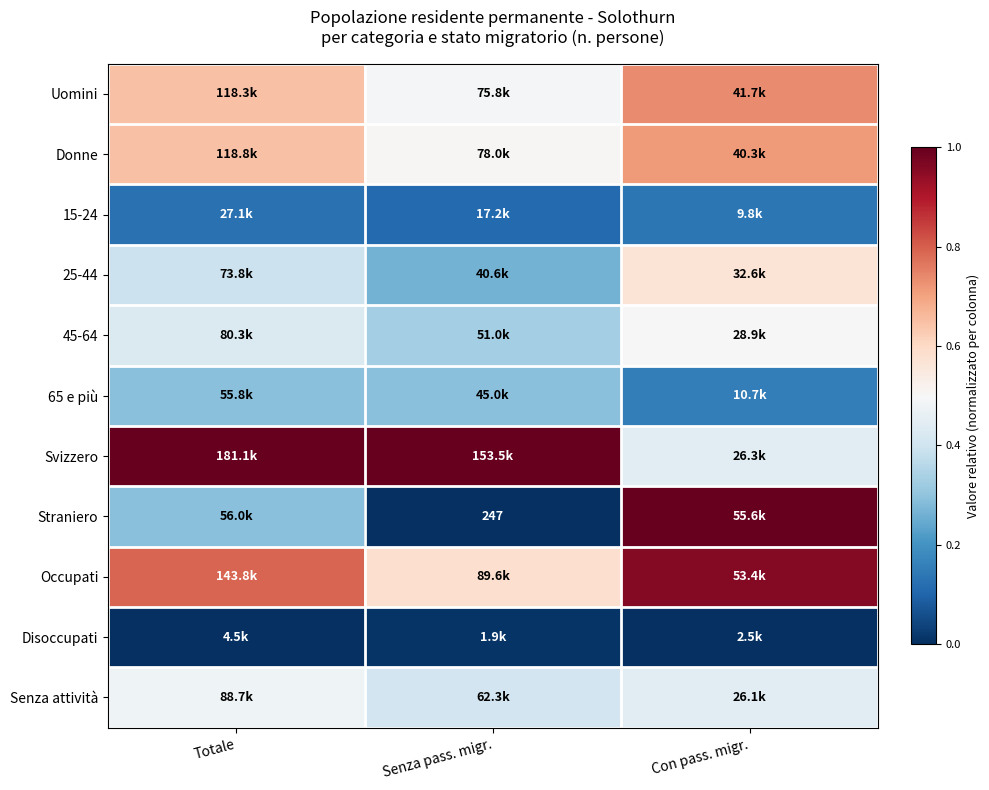

Rank the series by their maximum value, from lowest to highest.

Disoccupati, 15-24, 65 e più, Senza attività, 45-64, 25-44, Donne, Uomini, Occupati, Svizzero, Straniero